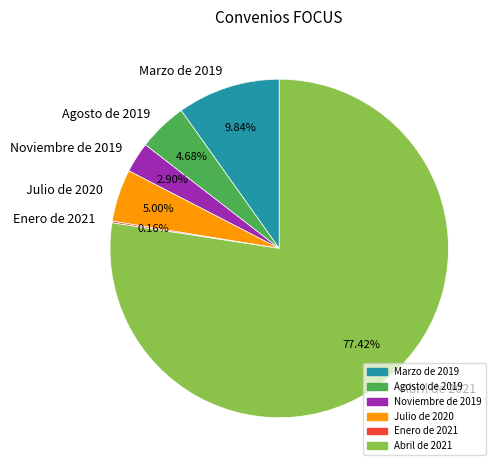

To the nearest percent, what portion does Noviembre de 2019 represent?

3%